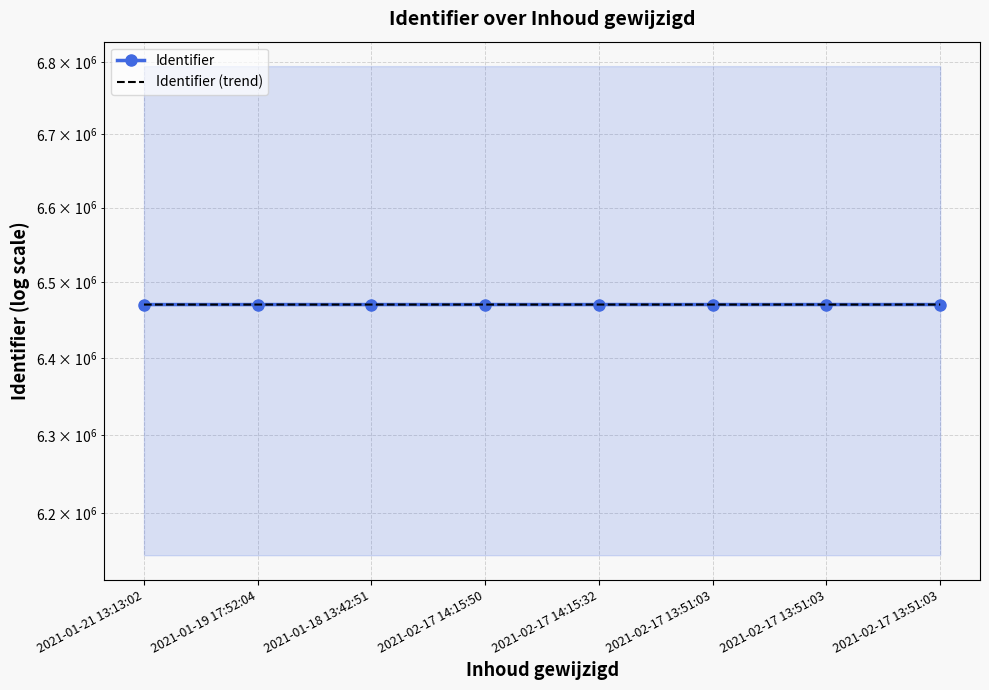

What are all the series names shown in the legend?

Identifier, Identifier (trend)